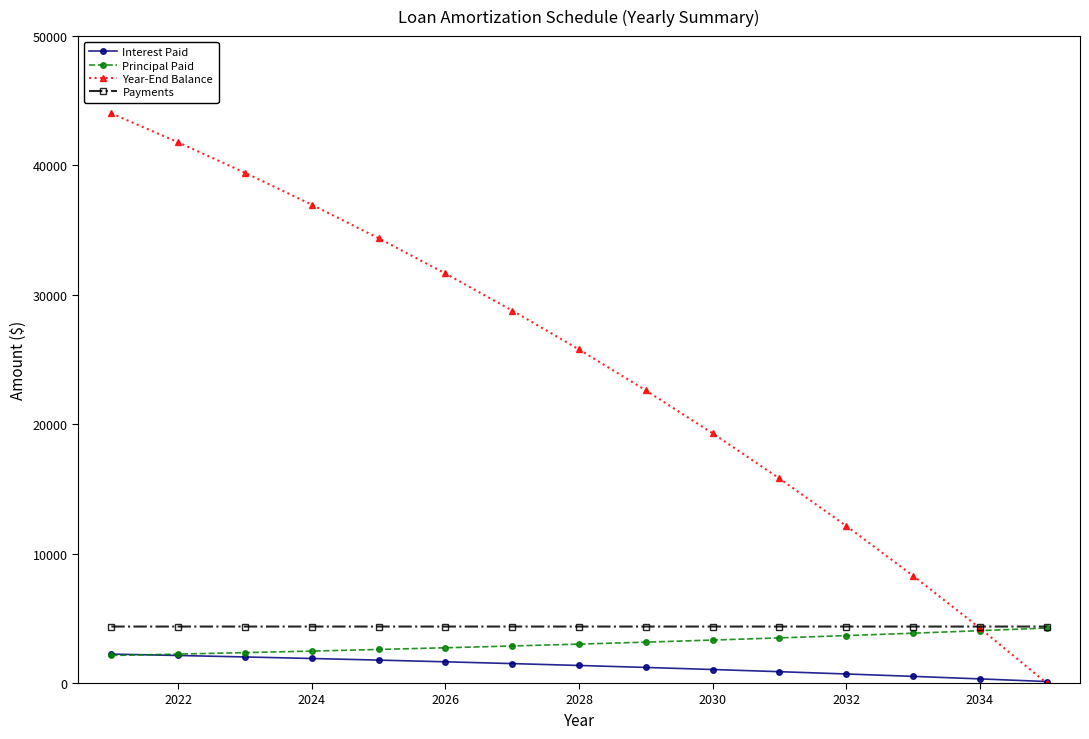

Which series has the largest total across all categories?

Year-End Balance